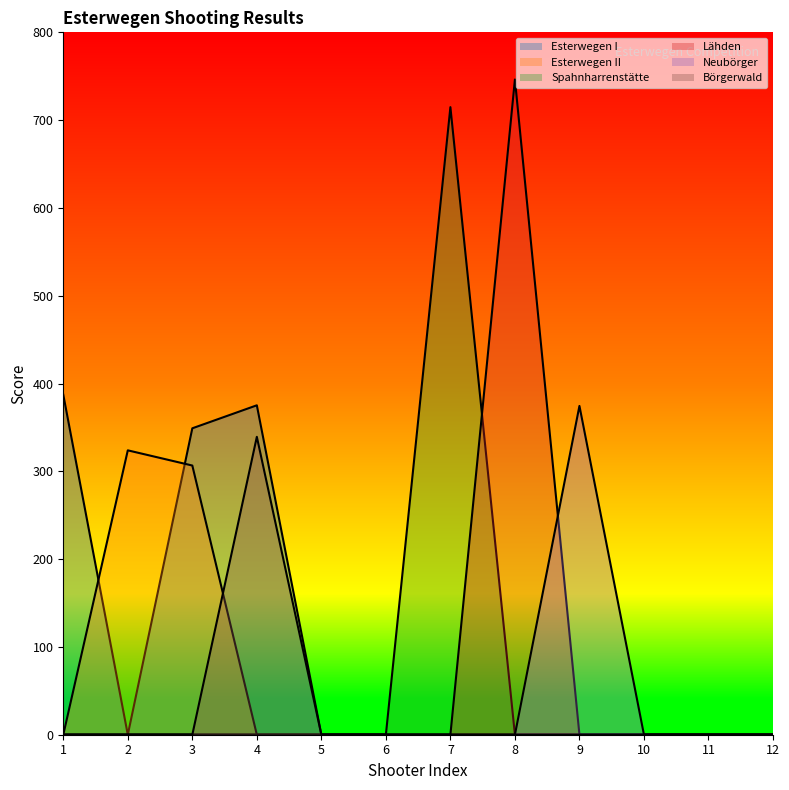

Reading left to right, transcribe all the data shown in this chart.

Esterwegen I: 1=387.3	2=0.0	3=349.0	4=375.2	5=0.0	6=0.0	7=0.0	8=0.0	9=0.0	10=0.0	11=0.0	12=0.0
Esterwegen II: 1=0.0	2=323.9	3=306.6	4=0.0	5=0.0	6=0.0	7=0.0	8=0.0	9=0.0	10=0.0	11=0.0	12=0.0
Spahnharrenstätte: 1=0.0	2=0.0	3=0.0	4=0.0	5=0.0	6=0.0	7=714.8	8=0.0	9=0.0	10=0.0	11=0.0	12=0.0
Lähden: 1=0.0	2=0.0	3=0.0	4=0.0	5=0.0	6=0.0	7=0.0	8=746.3	9=0.0	10=0.0	11=0.0	12=0.0
Neubörger: 1=0.0	2=0.0	3=0.0	4=0.0	5=0.0	6=0.0	7=0.0	8=0.0	9=374.5	10=0.0	11=0.0	12=0.0
Börgerwald: 1=0.0	2=0.0	3=0.0	4=339.3	5=0.0	6=0.0	7=0.0	8=0.0	9=0.0	10=0.0	11=0.0	12=0.0